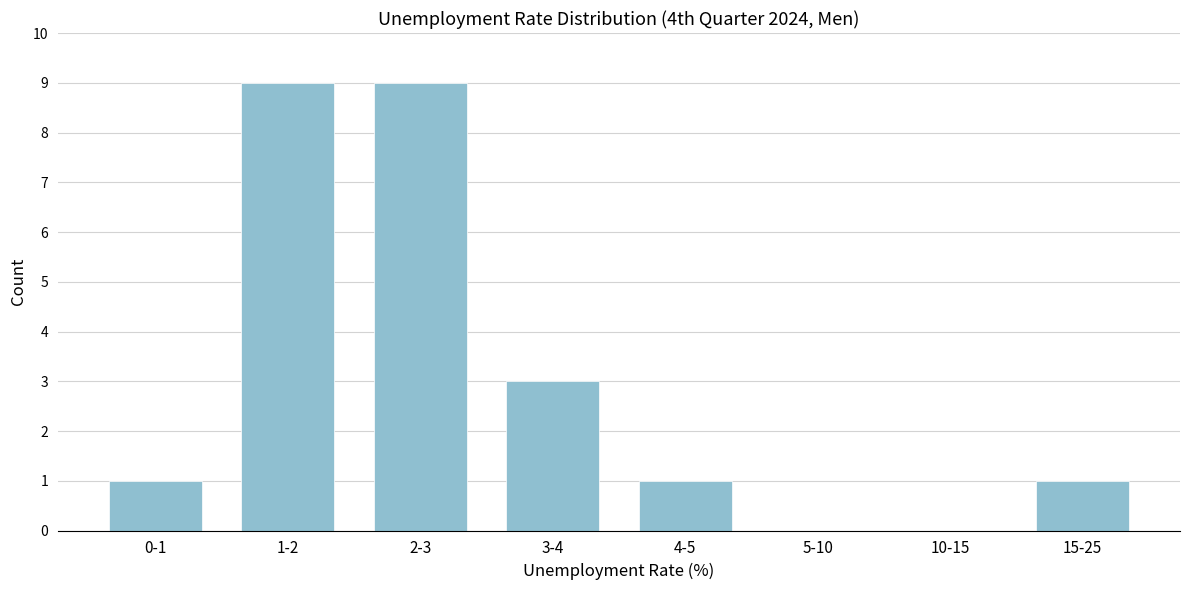

Reading left to right, list all the values displayed in this chart.

0-1=1	1-2=9	2-3=9	3-4=3	4-5=1	5-10=0	10-15=0	15-25=1